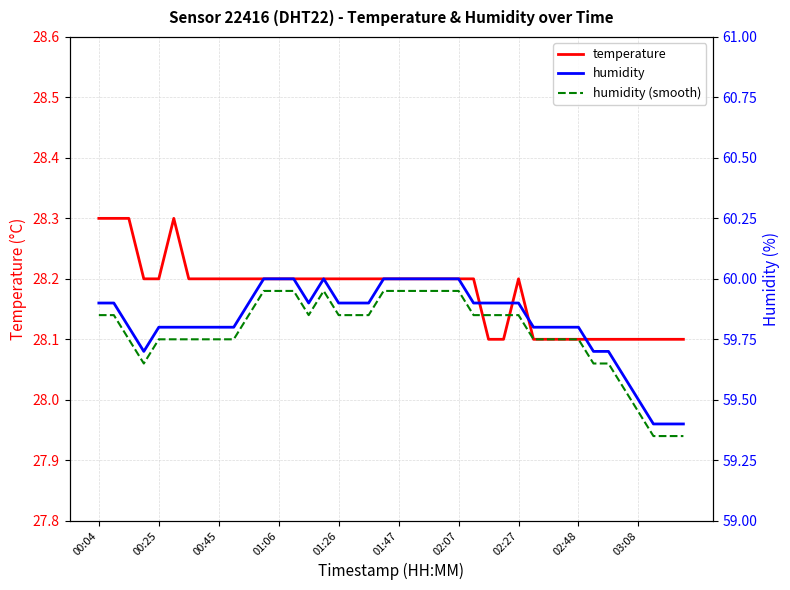

Is it true that temperature equals 8.0 at 10?

False